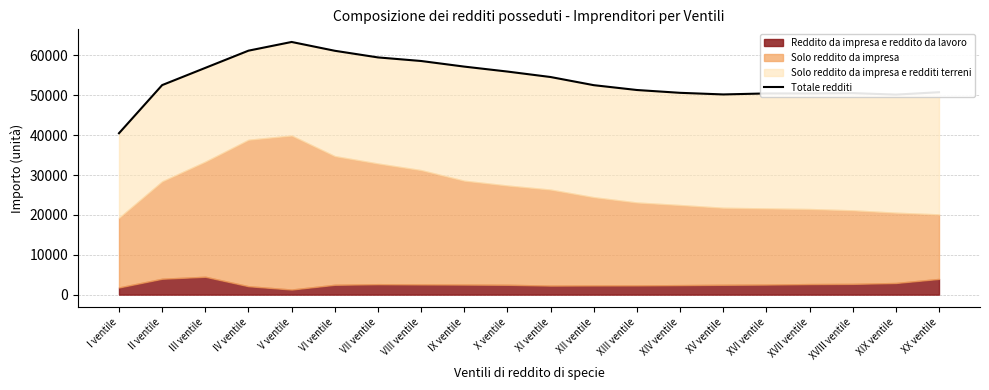

How many categories are shown in the chart?

20